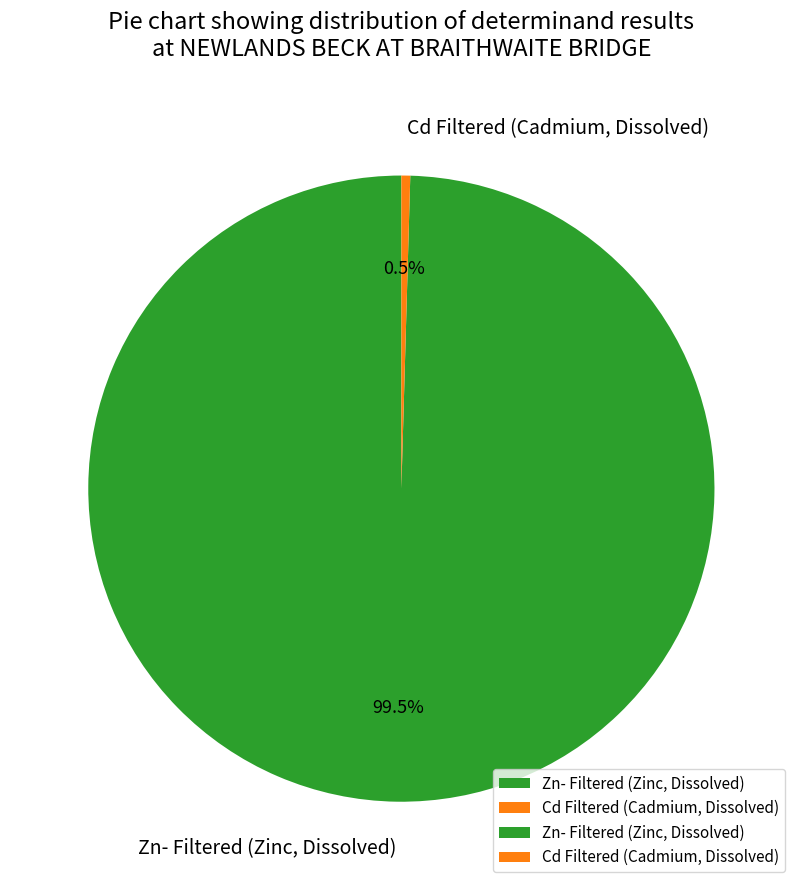

Between Cd Filtered (Cadmium, Dissolved) and Zn- Filtered (Zinc, Dissolved), which is larger?

Zn- Filtered (Zinc, Dissolved)